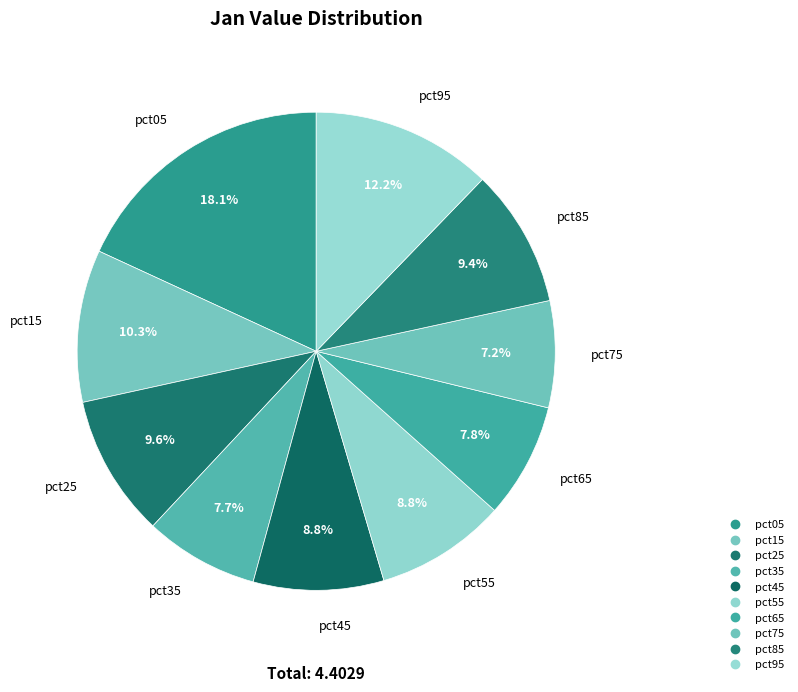

Which category has the biggest portion of the pie?

pct05